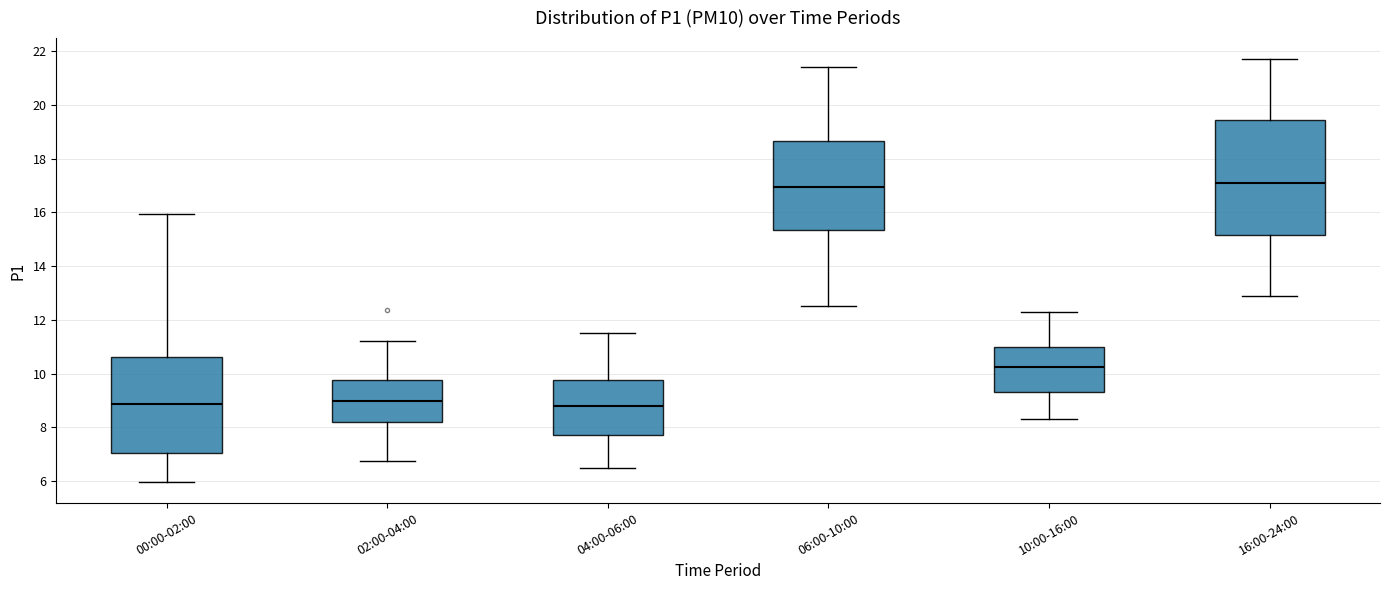

Which box is the tallest, from its lower edge to its upper edge?

16:00-24:00